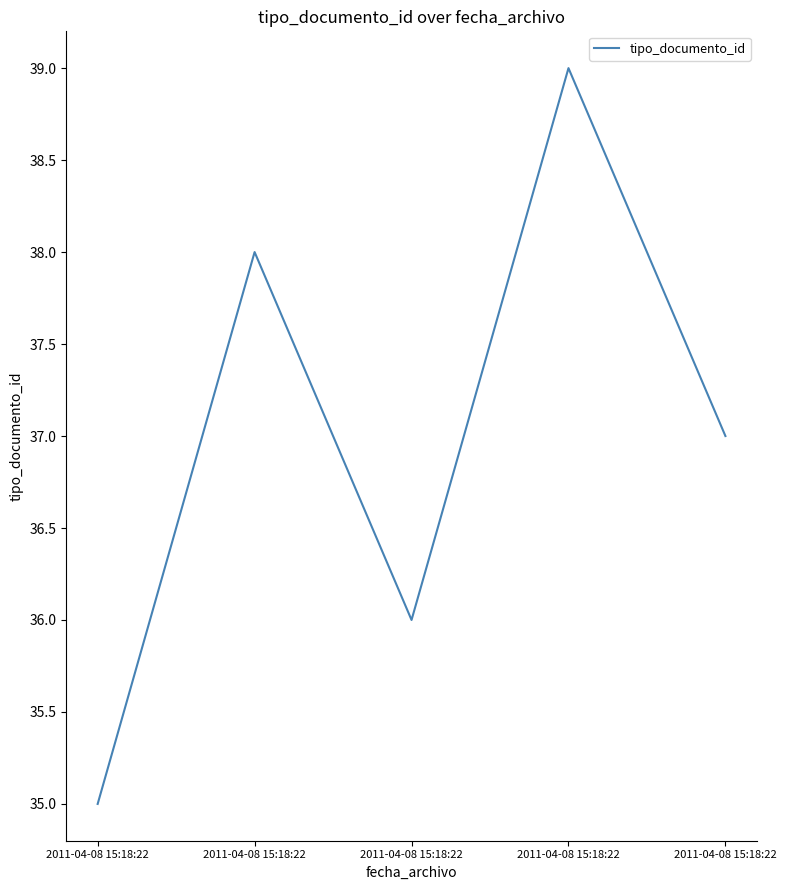

How many values are below 37?

2